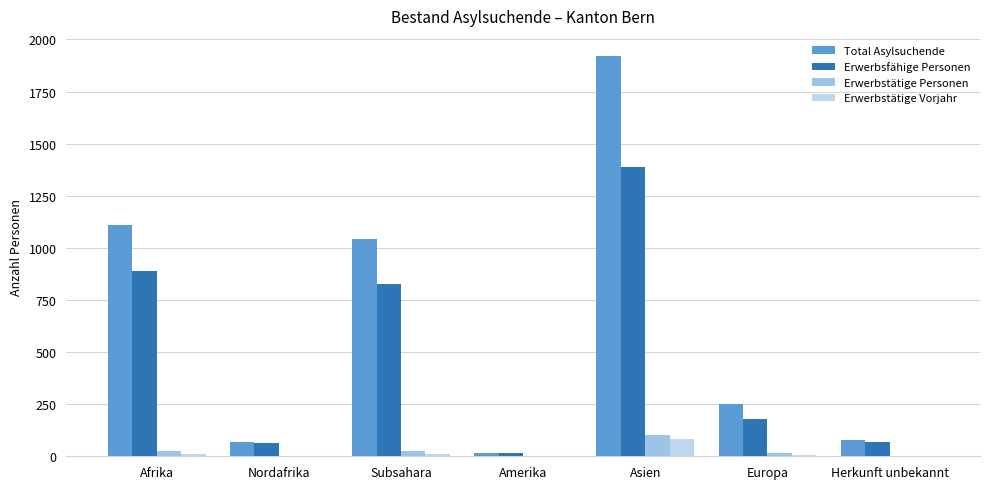

What is the approximate value of Erwerbstätige Personen at Herkunft unbekannt, to the nearest 5?

5